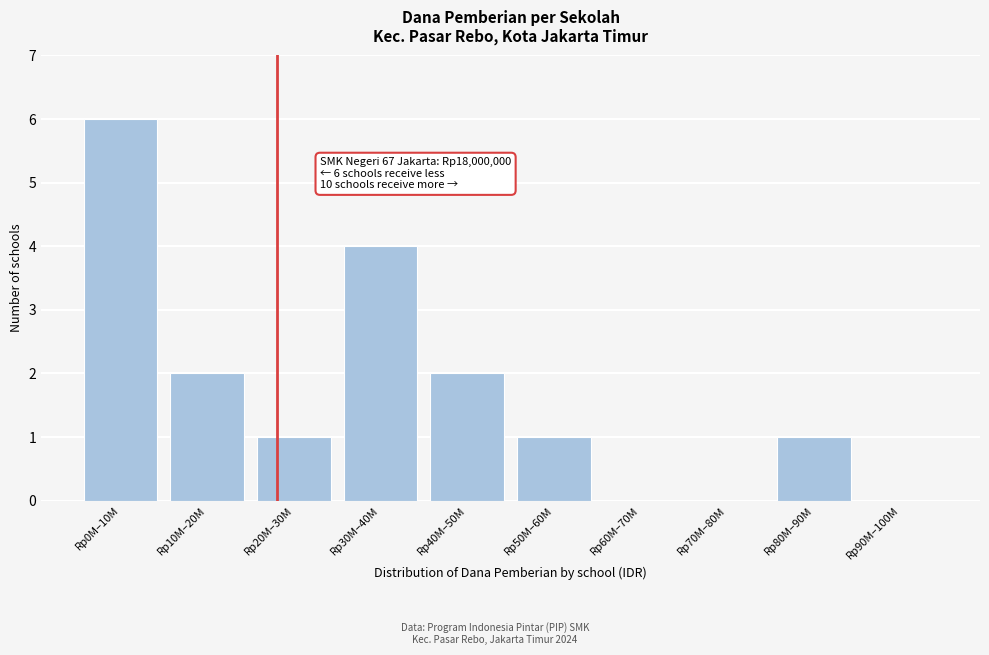

Reading left to right, transcribe all the data shown in this chart.

Rp0M–10M=6	Rp10M–20M=2	Rp20M–30M=1	Rp30M–40M=4	Rp40M–50M=2	Rp50M–60M=1	Rp60M–70M=0	Rp70M–80M=0	Rp80M–90M=1	Rp90M–100M=0